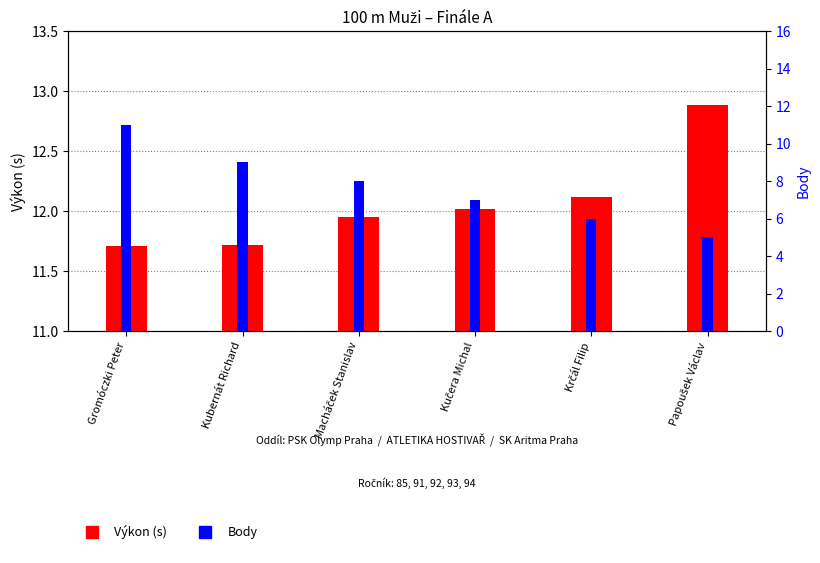

What are all the series names shown in the legend?

Výkon (s), Body